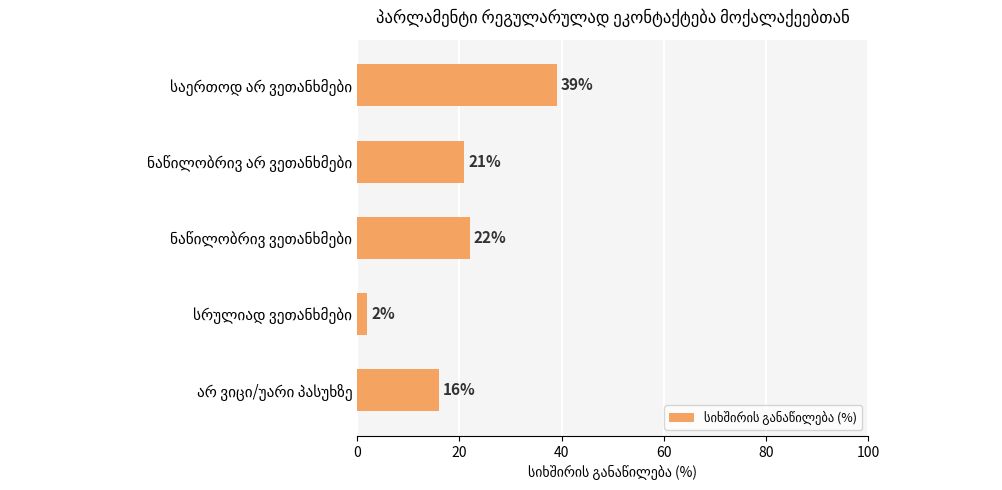

What is the maximum value shown in the chart?

39